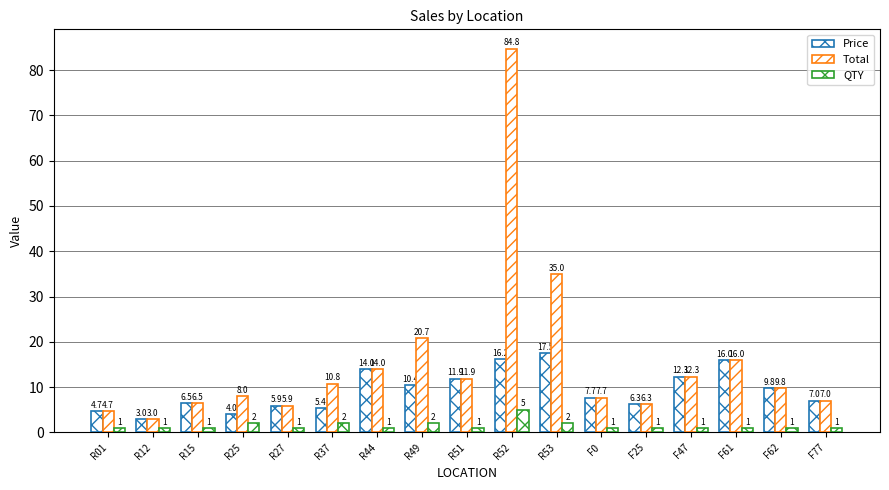

How many series are shown in this chart?

3